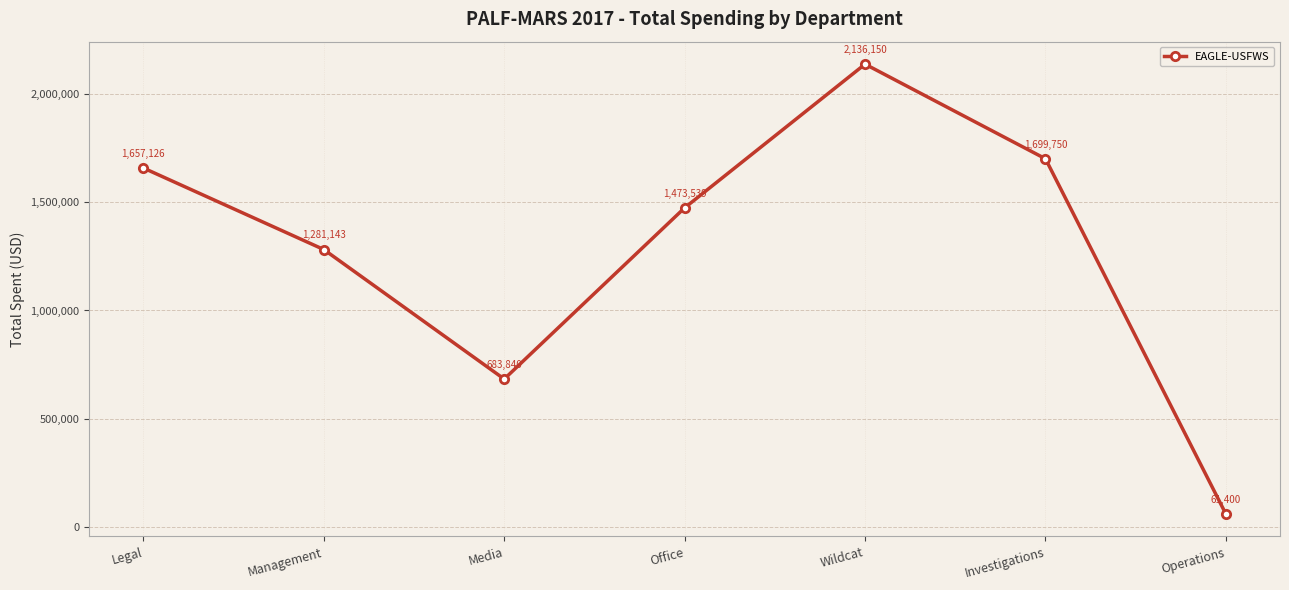

How many lines are shown in the chart?

1